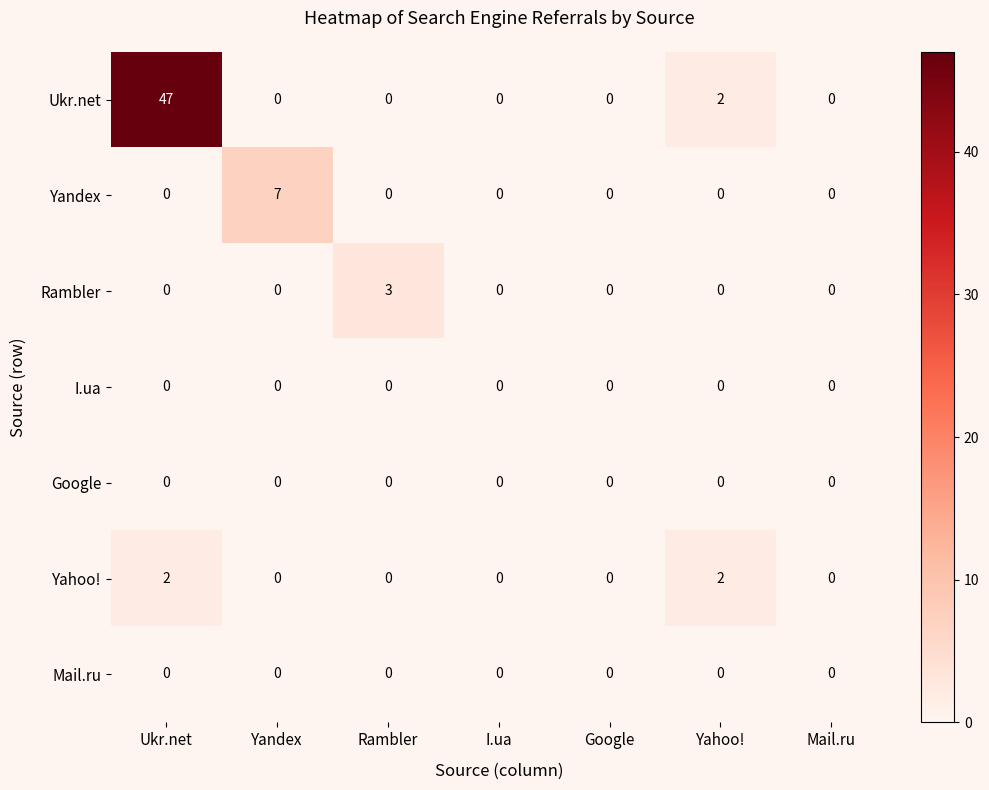

Which series has the largest range (max minus min)?

Ukr.net